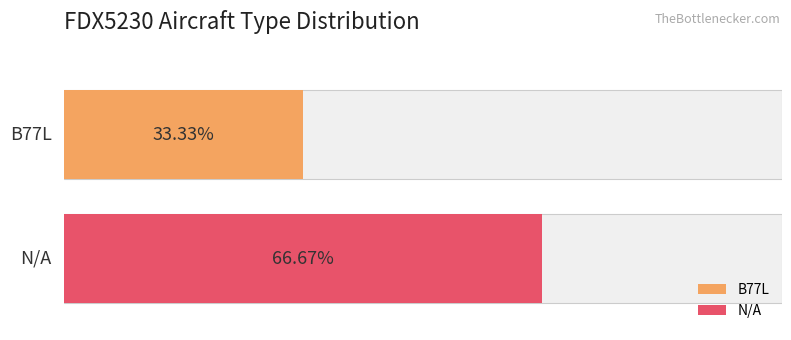

At FDX5230 - B77L count, list the series in order from largest to smallest.

N/A, B77L